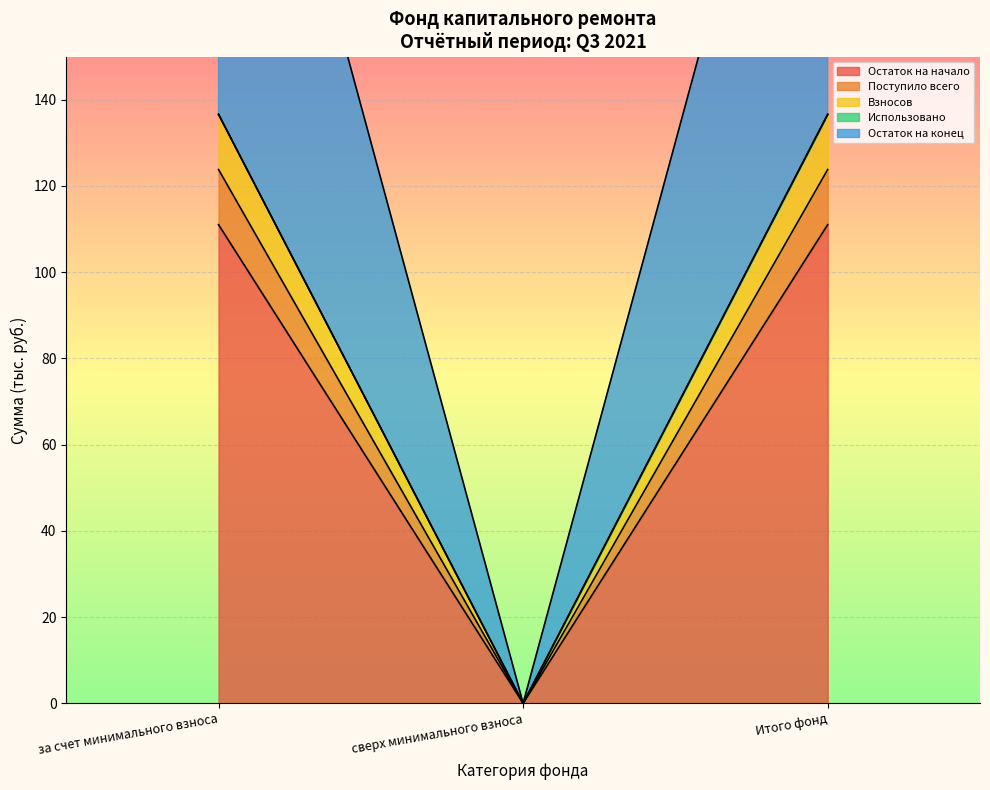

How many lines are shown in the chart?

4